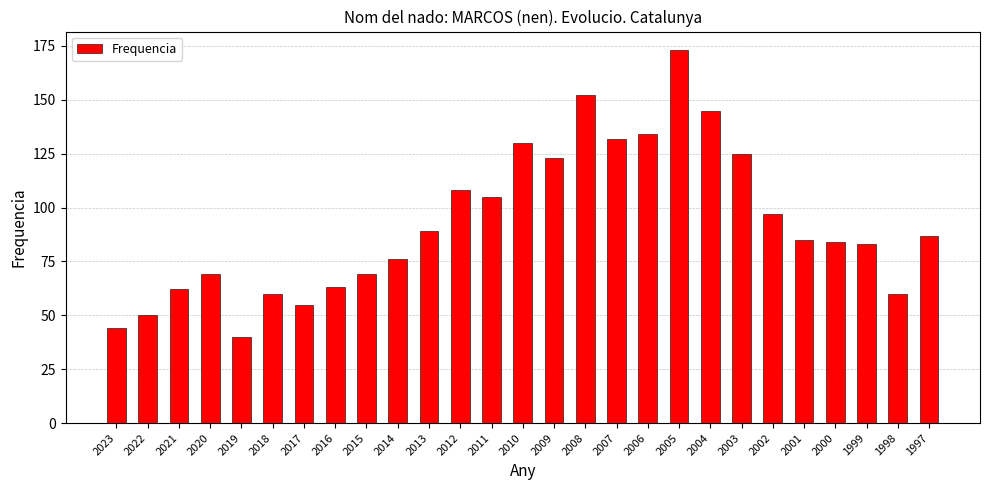

Does the chart contain stacked bars?

No